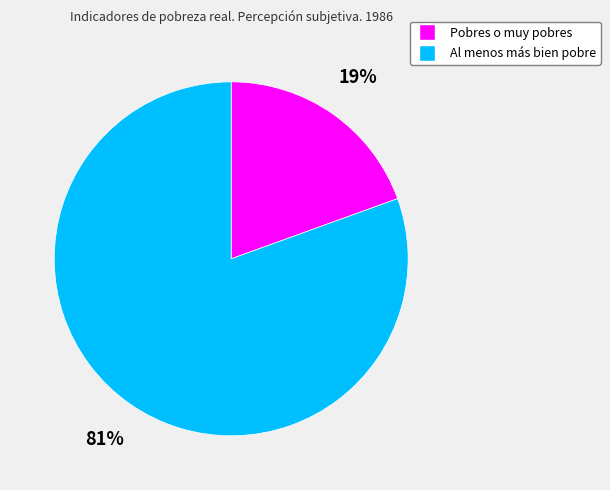

To the nearest percent, what is the average slice percentage?

50%